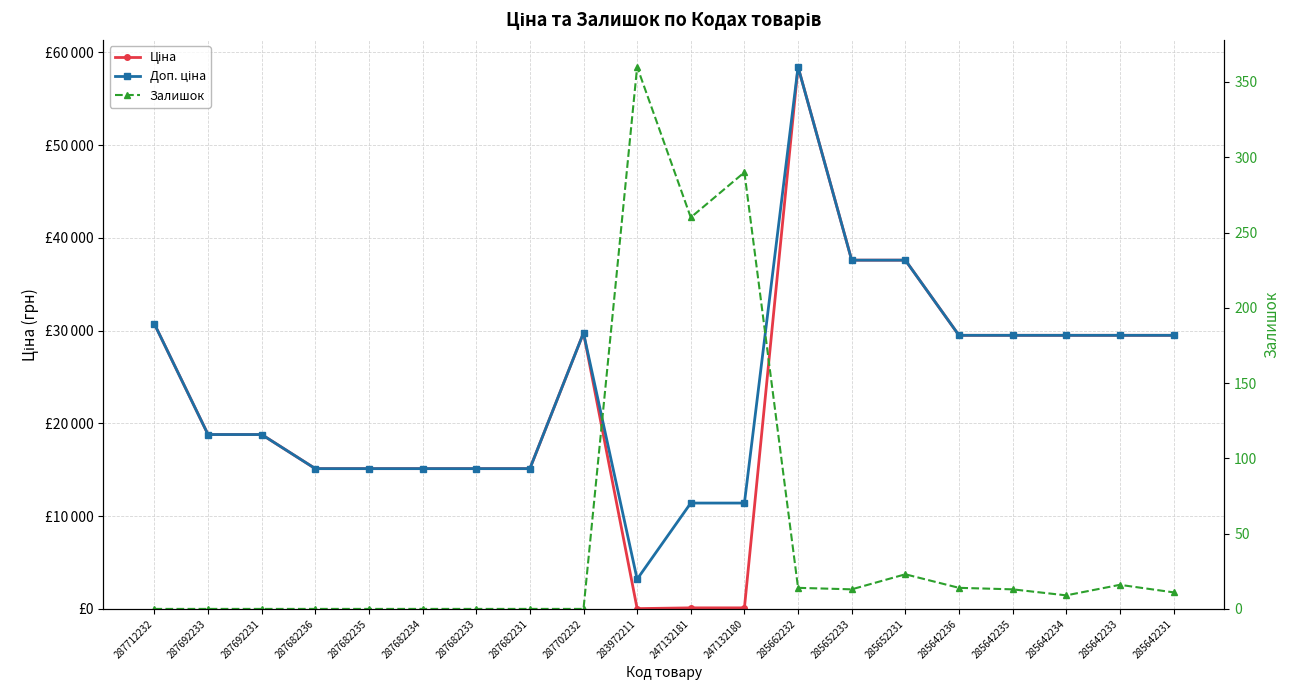

How many interior local peaks does the Ціна series have?

2